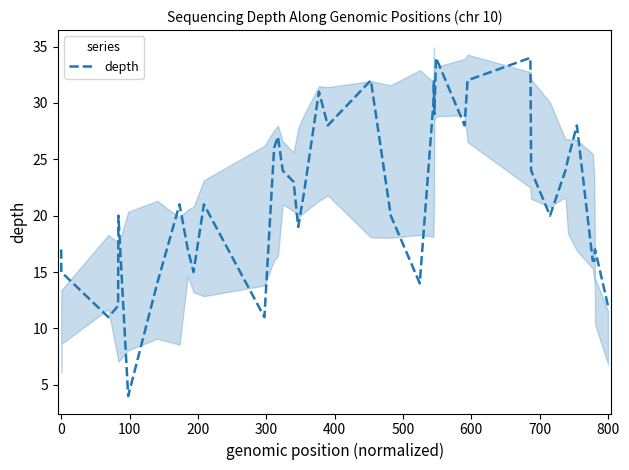

The value of depth at 0 is 17. True or false?

True